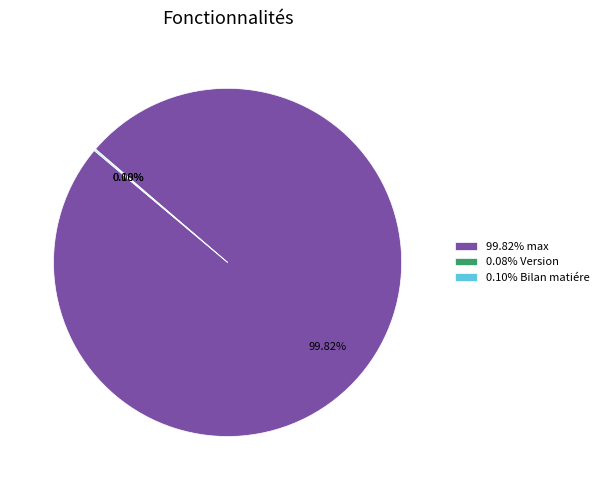

Which slice represents more than half of the pie?

99.82% max